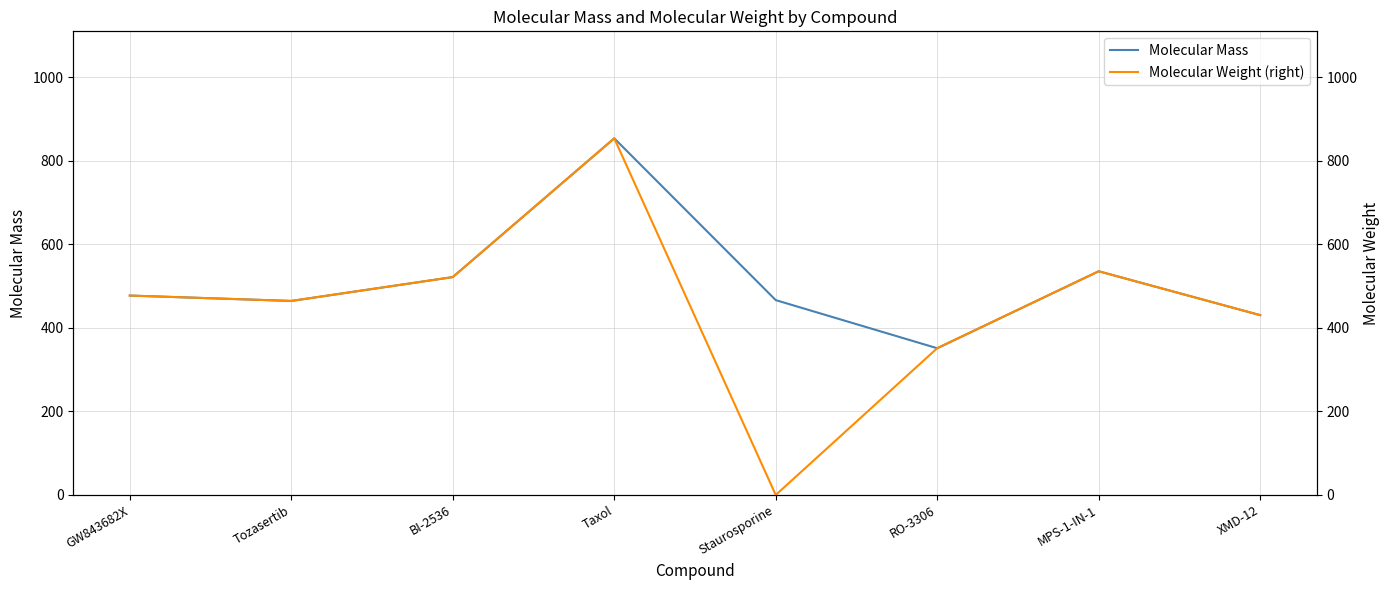

How many data points in Molecular Mass are less than 477?

4